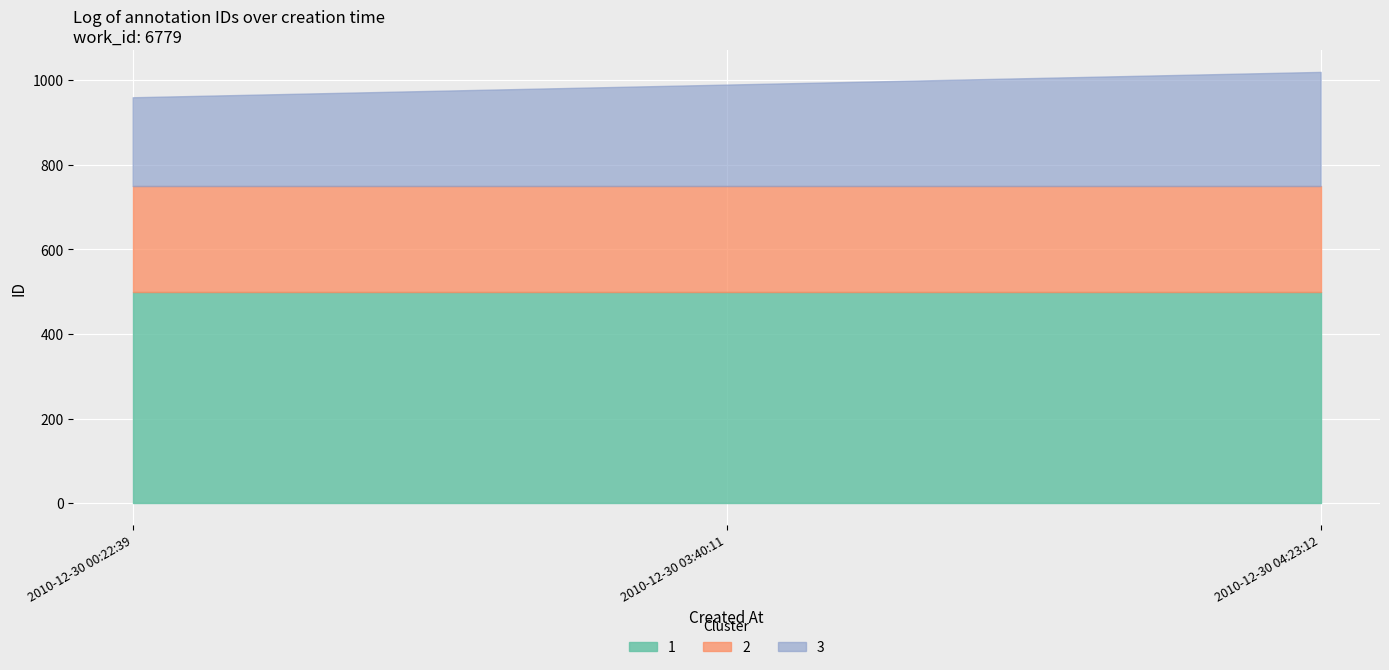

What is the maximum value for 1?

500